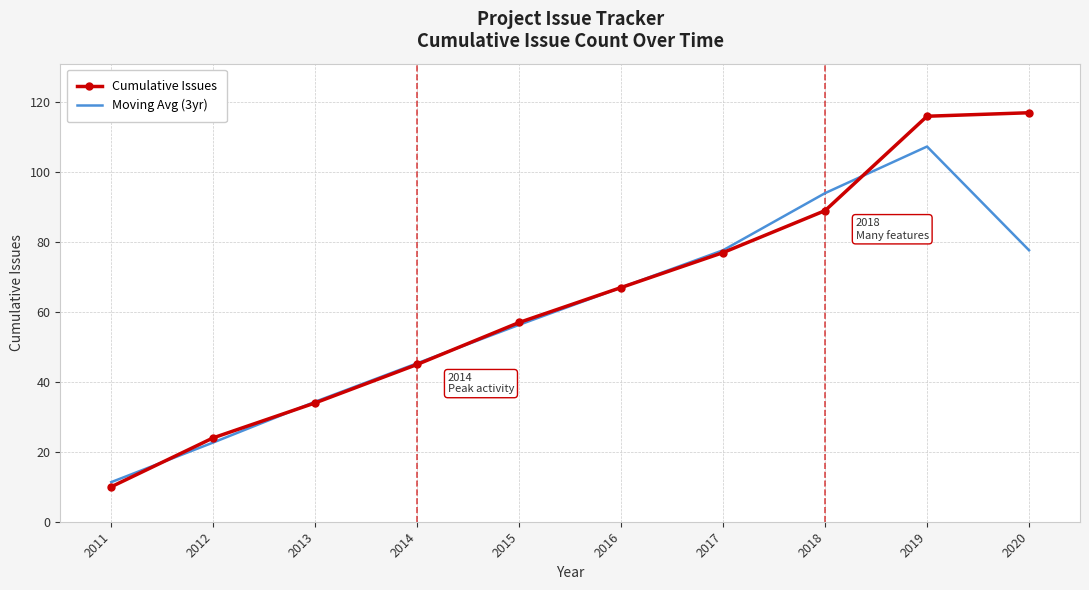

In Moving Avg (3yr), how many points are higher than both neighbors (excluding endpoints)?

1